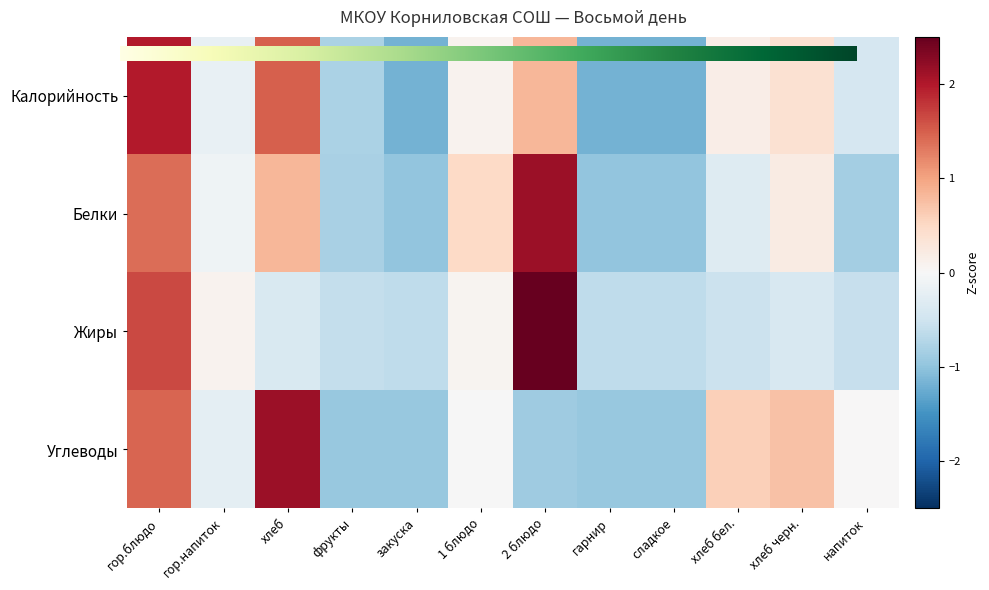

True or false: Белки has a value of -1.0 at закуска.

True